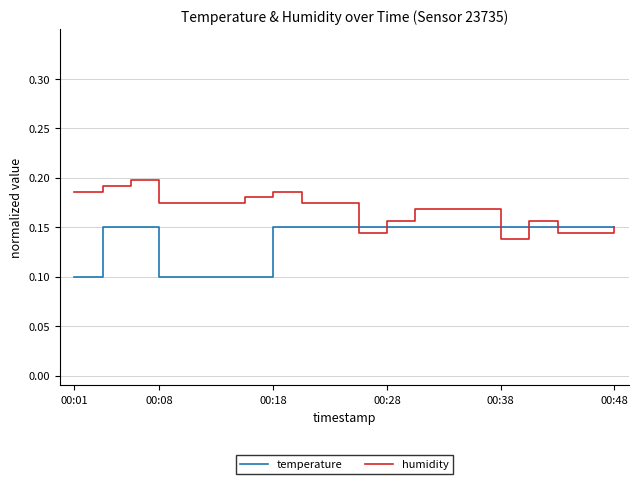

Which series has the largest total across all categories?

humidity